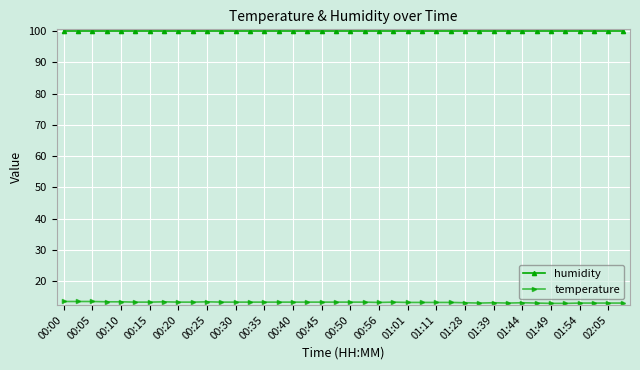

What is the difference between the maximum and minimum values in the temperature series?

0.6